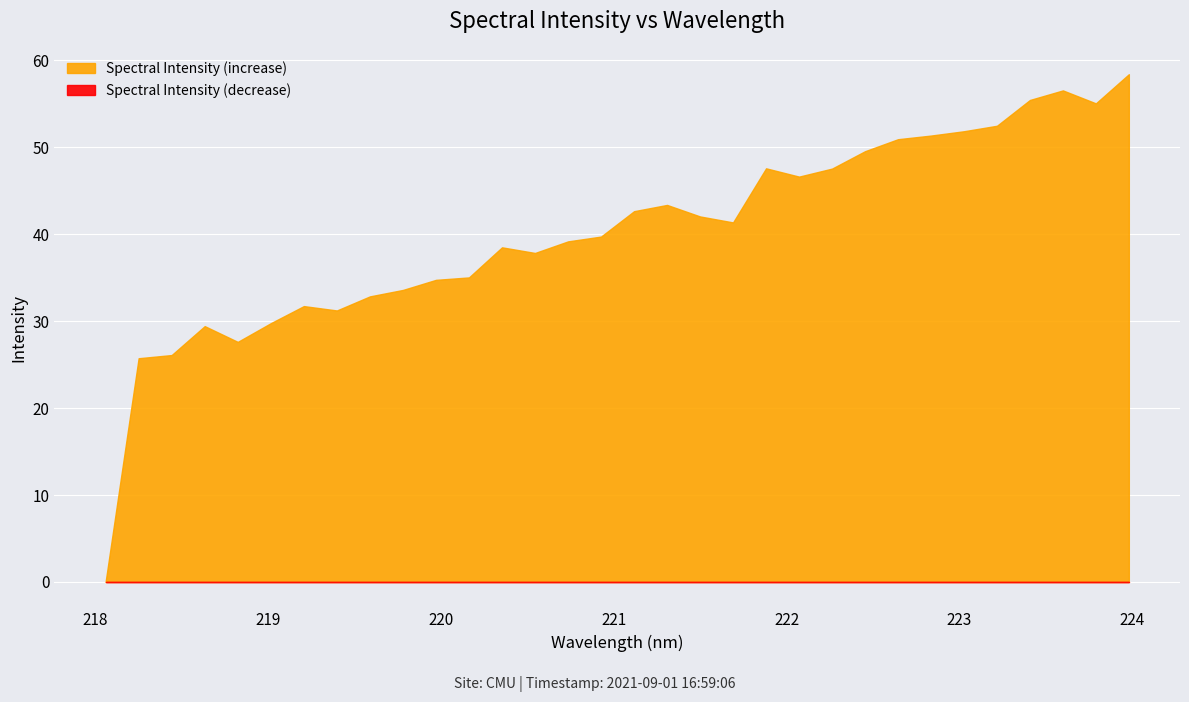

What position from the right is 221.3083?

15